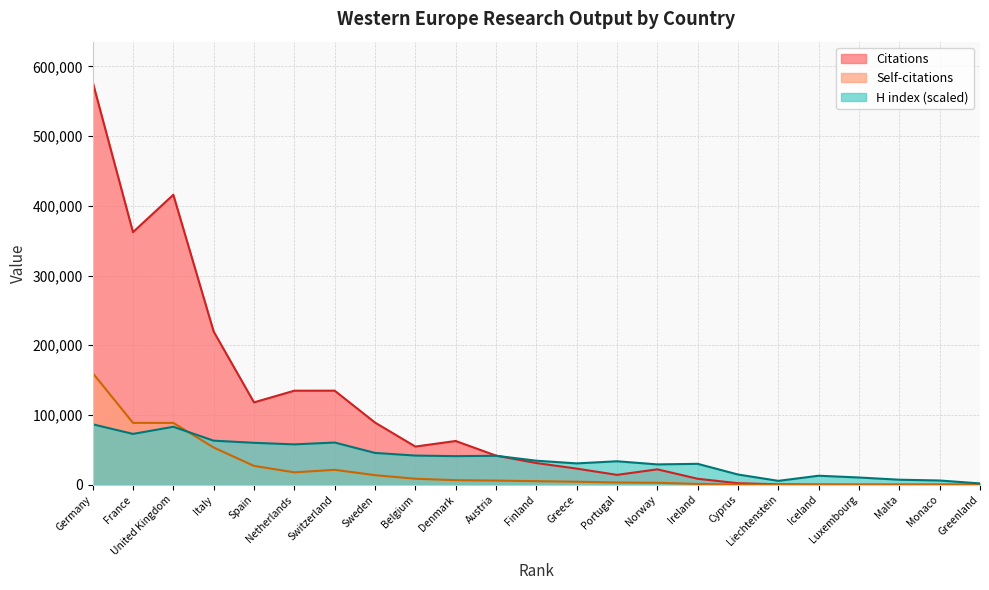

At Austria, list the series in order from smallest to largest.

Self-citations, H index, Citations